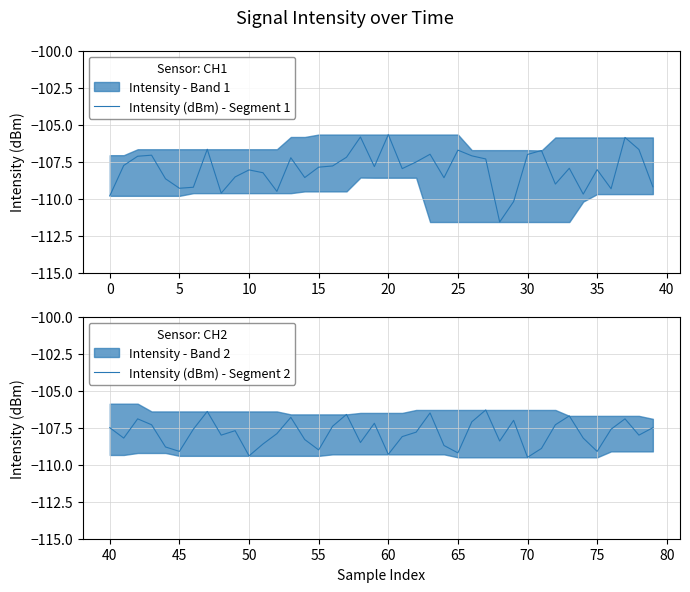

Between 35 and 23, which is larger?

23